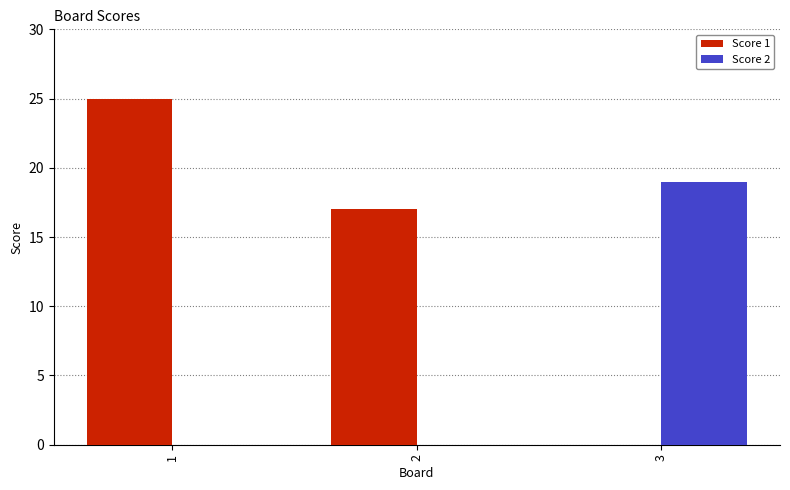

Are the bars grouped side by side (vs. stacked)?

Yes